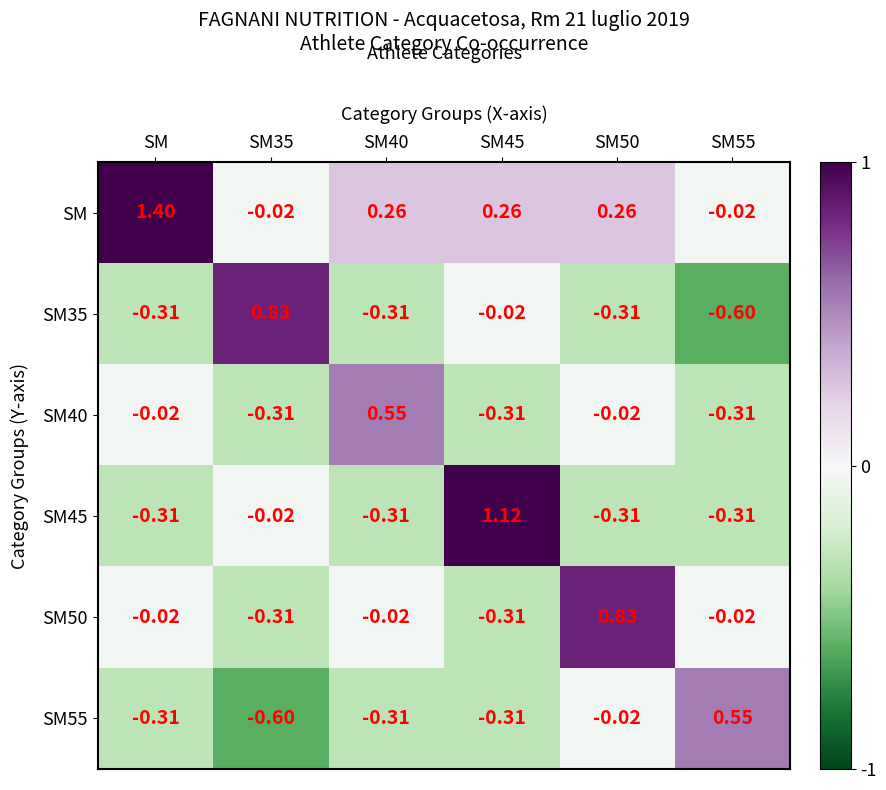

Which series has the largest total across all categories?

SM